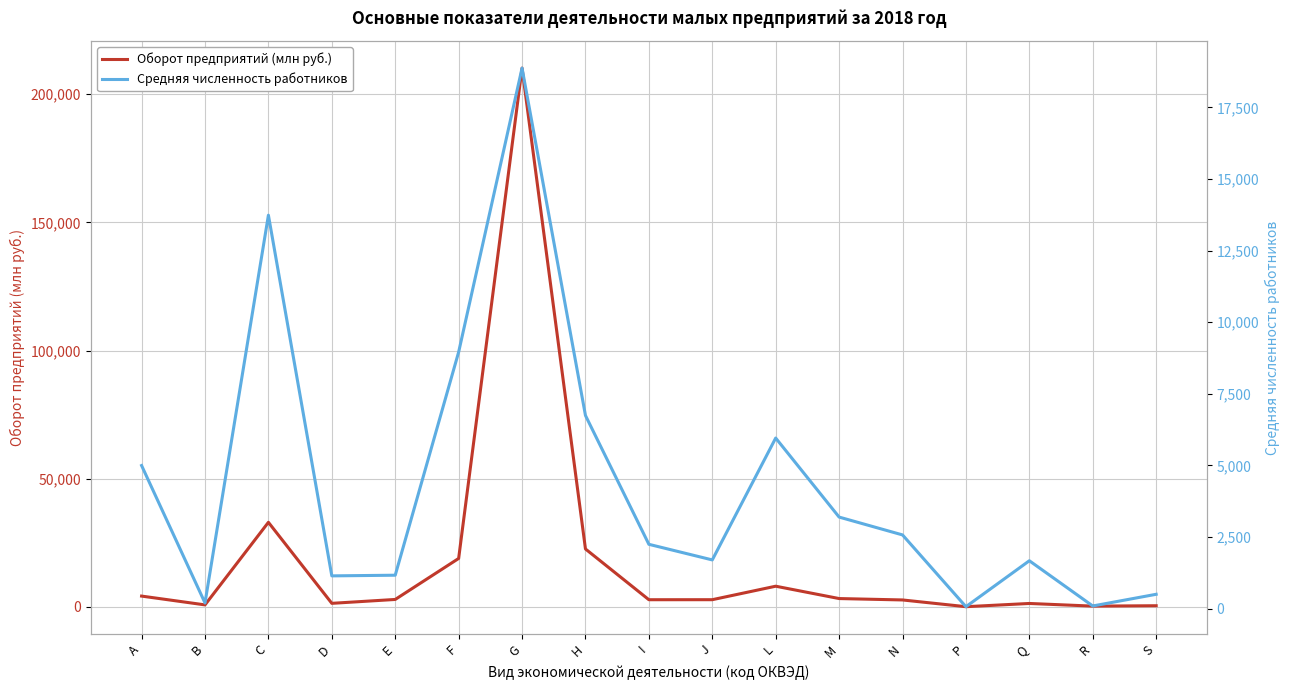

Rank the series by their maximum value, from highest to lowest.

Оборот предприятий (млн руб.), Средняя численность работников